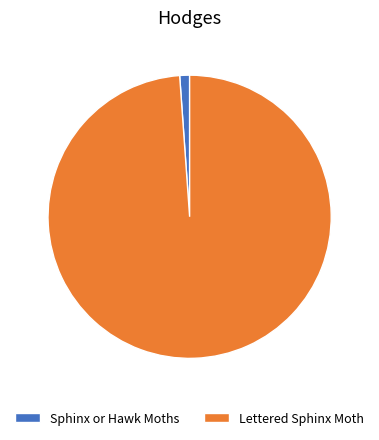

Is the sum of Sphinx or Hawk Moths and Lettered Sphinx Moth greater than half?

Yes